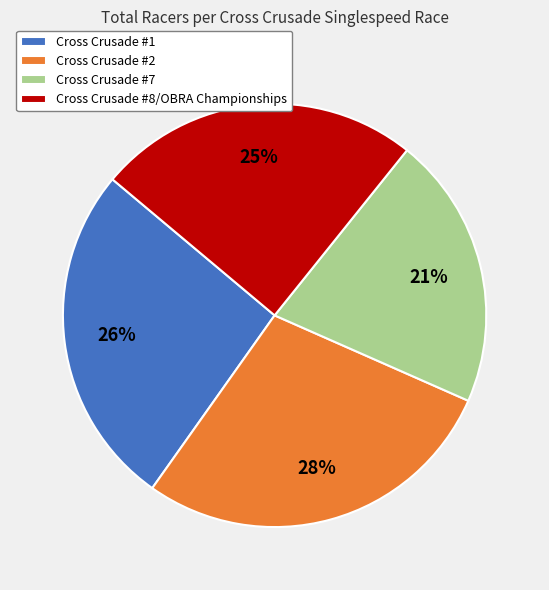

To the nearest percent, what portion does Cross Crusade #8/OBRA Championships represent?

25%